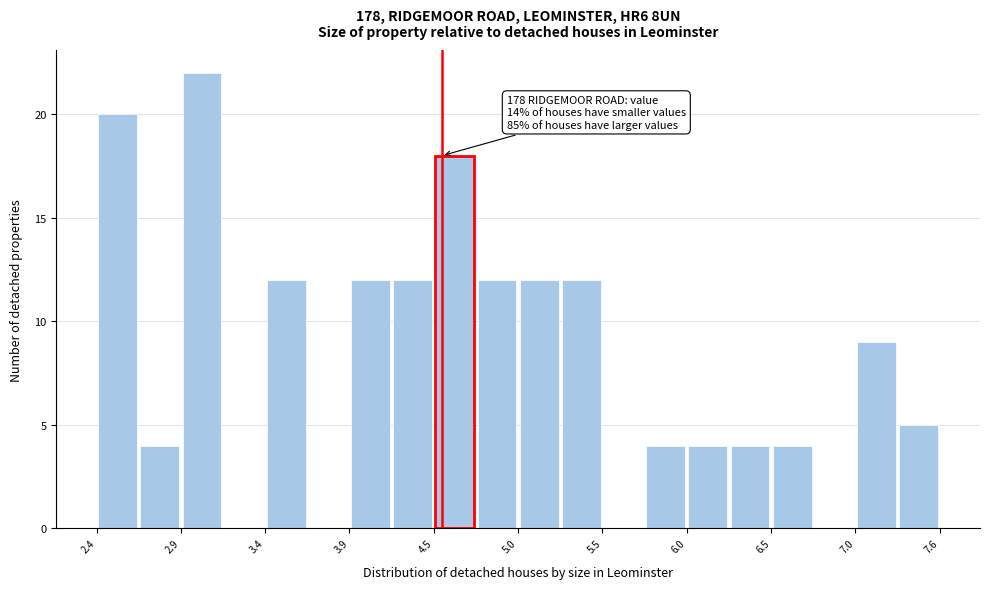

Read against the x-axis, roughly where is the centre of the tallest bar?

3.0